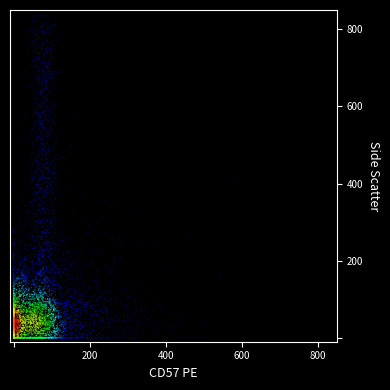

What is the range of X values (max minus min)?

575.6